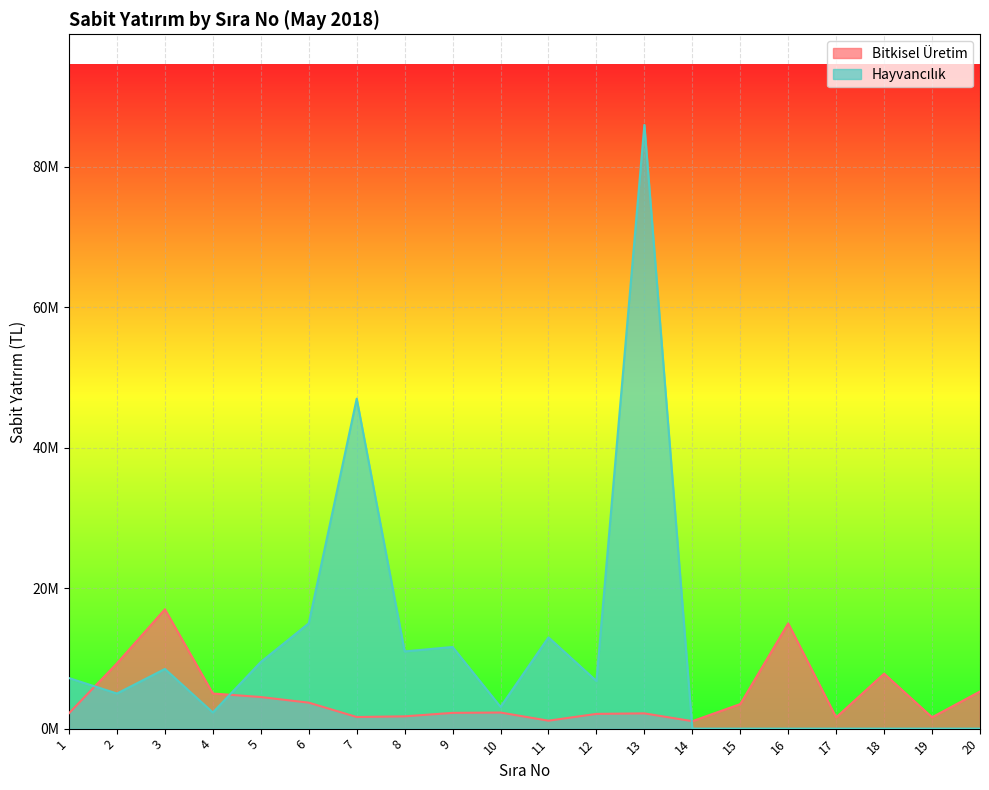

Where is the first local maximum for Bitkisel Üretim?

3